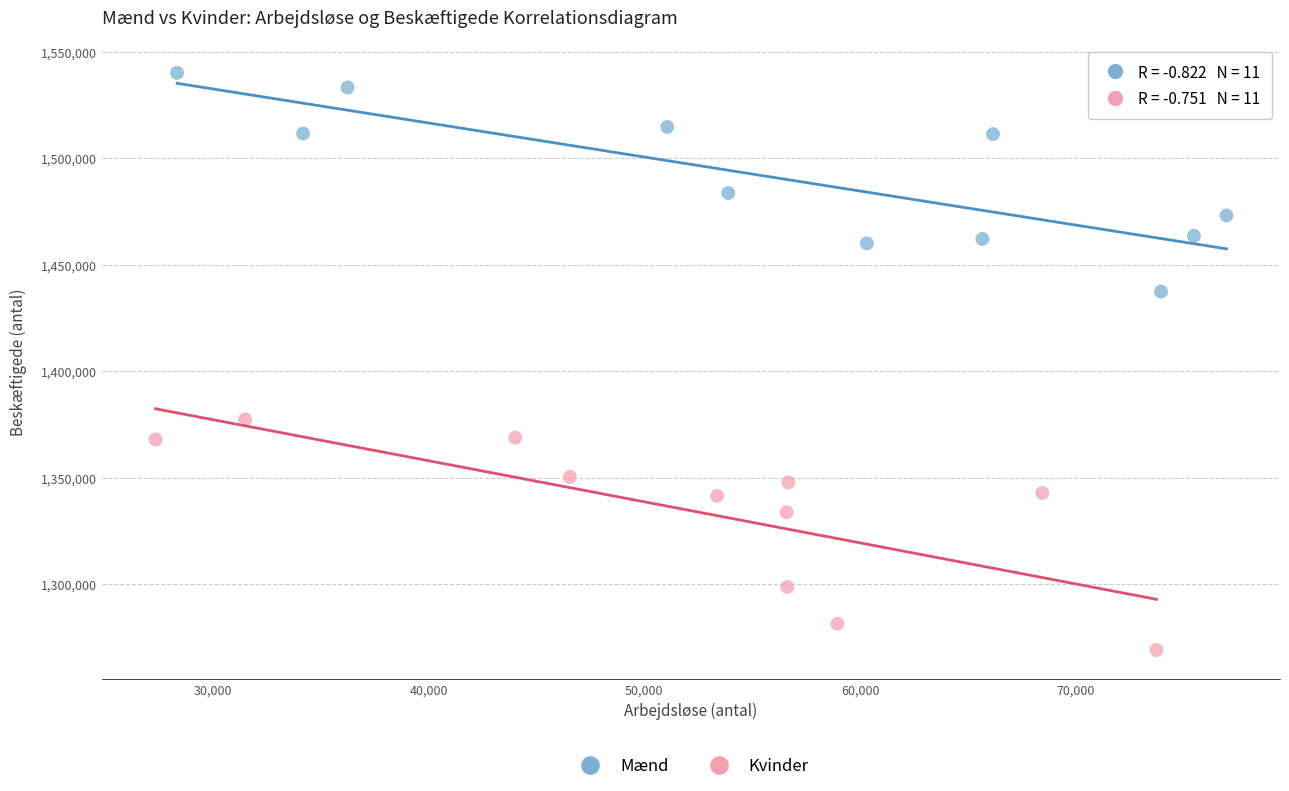

Which series reaches the minimum Y coordinate?

Kvinder